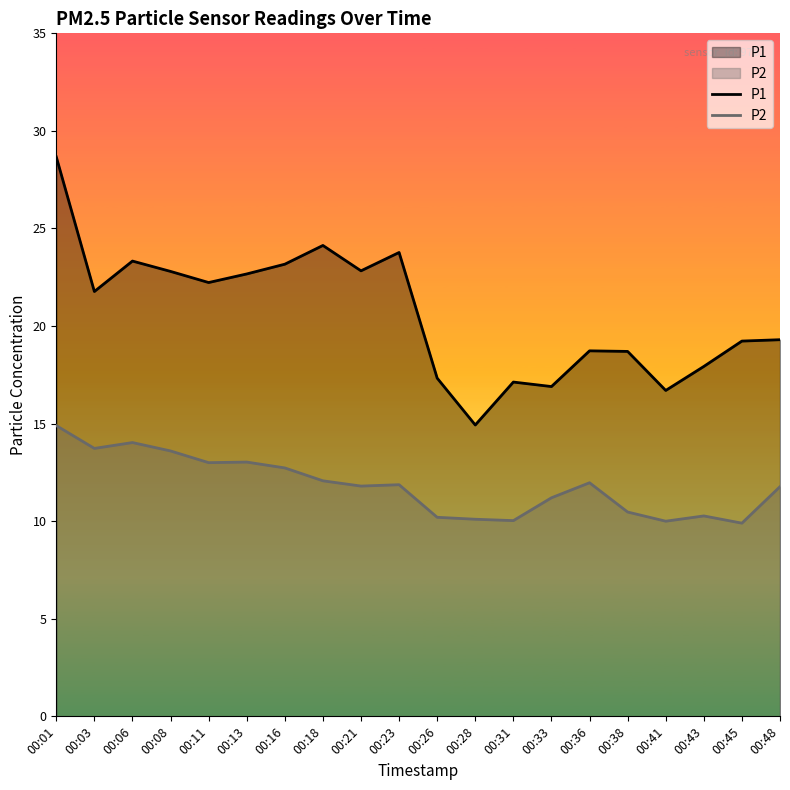

How many values in the P1 series are below 21?

10